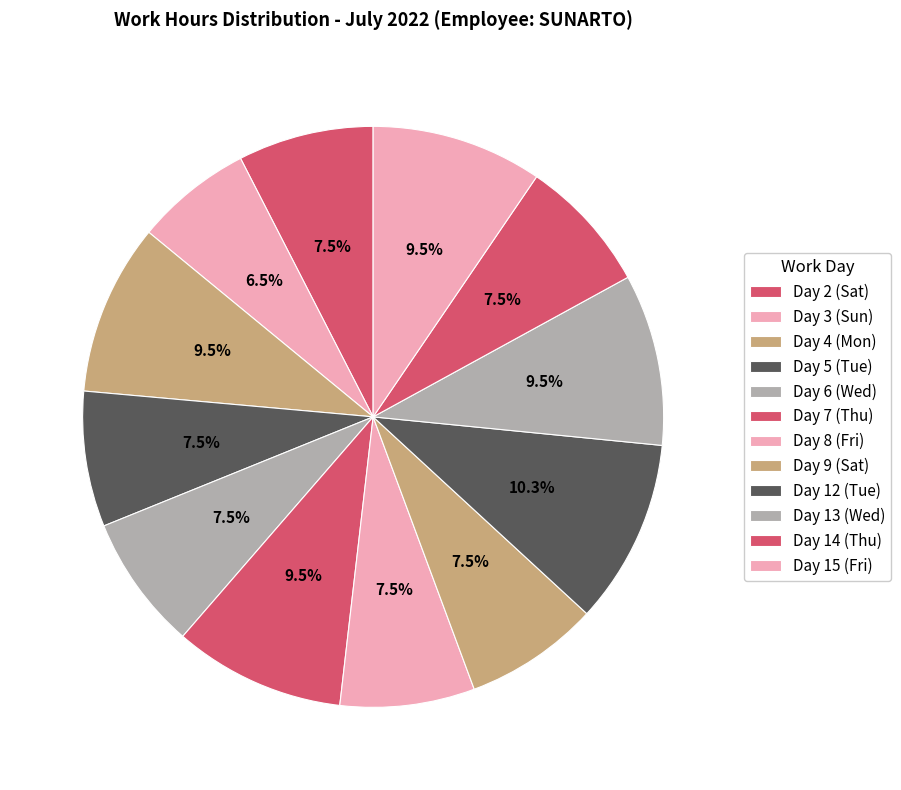

What percentage is the Day 14 (Thu) slice, to the nearest percent?

8%